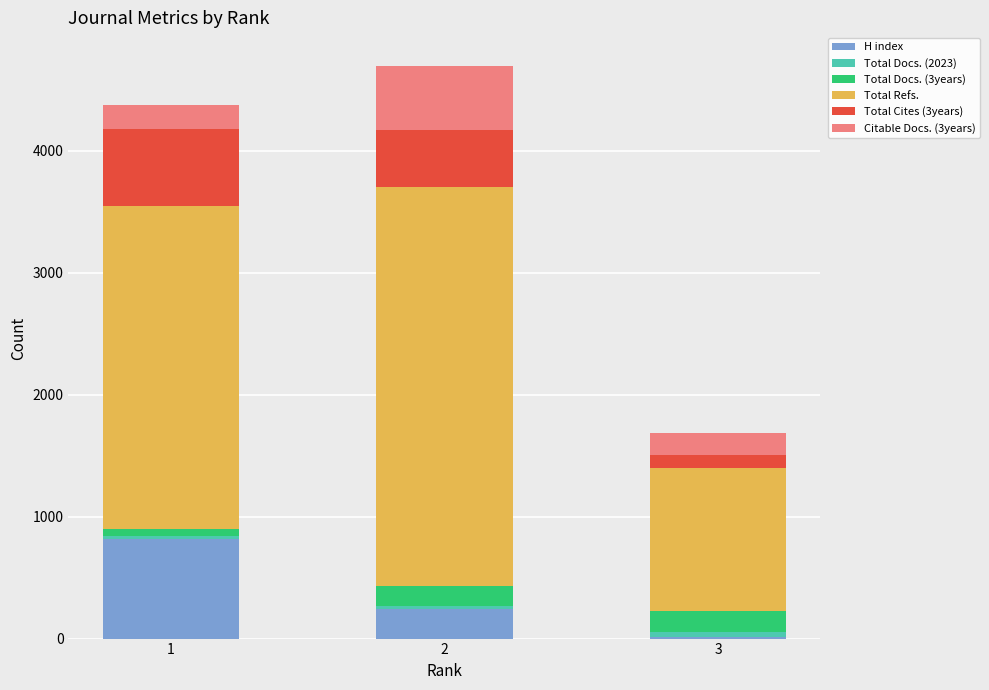

What is the highest value of the H index series?

817